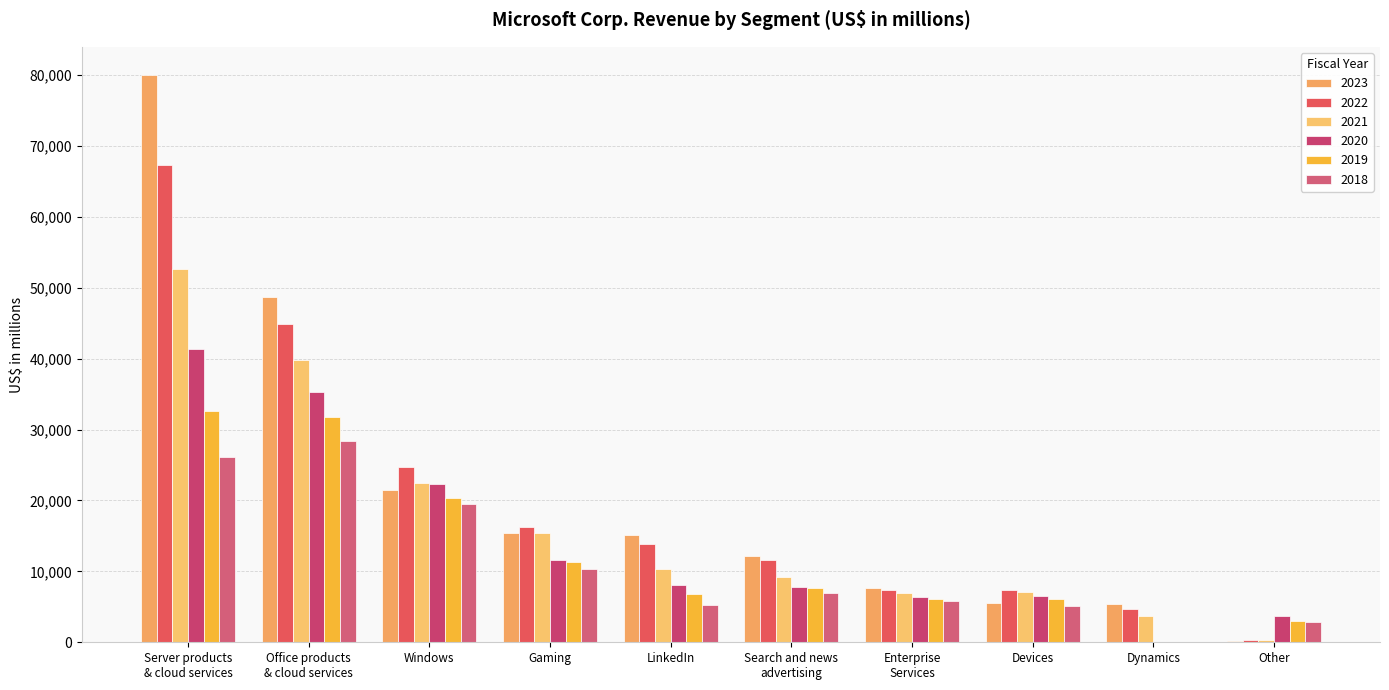

What is the value of the 2022 bar at the 10th from the left?

289